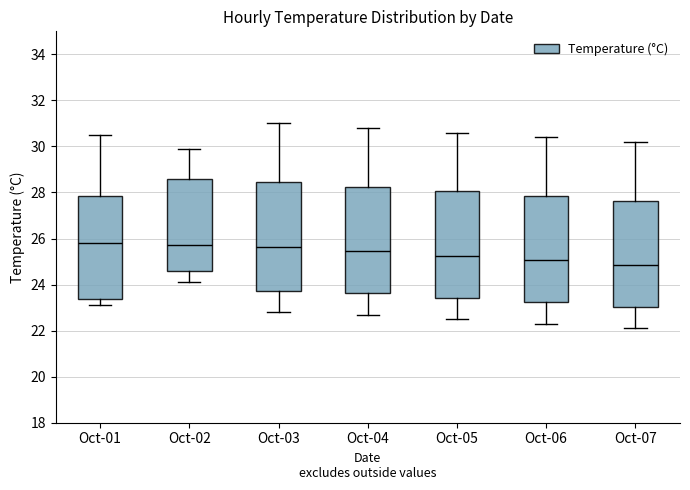

Reading left to right, transcribe this box plot: for each box, give where its median line is, the range the box spans, and where its two whiskers end, as read against the y-axis. The values are not printed on the chart, so give them approximately, as read against the axis.

Oct-01: median 25.8, box 23.4 to 27.8, whiskers 23.2 to 30.6
Oct-02: median 25.8, box 24.6 to 28.6, whiskers 24.2 to 30.0
Oct-03: median 25.6, box 23.8 to 28.4, whiskers 22.8 to 31.0
Oct-04: median 25.4, box 23.6 to 28.2, whiskers 22.8 to 30.8
Oct-05: median 25.2, box 23.4 to 28.0, whiskers 22.6 to 30.6
Oct-06: median 25.0, box 23.2 to 27.8, whiskers 22.4 to 30.4
Oct-07: median 24.8, box 23.0 to 27.6, whiskers 22.2 to 30.2